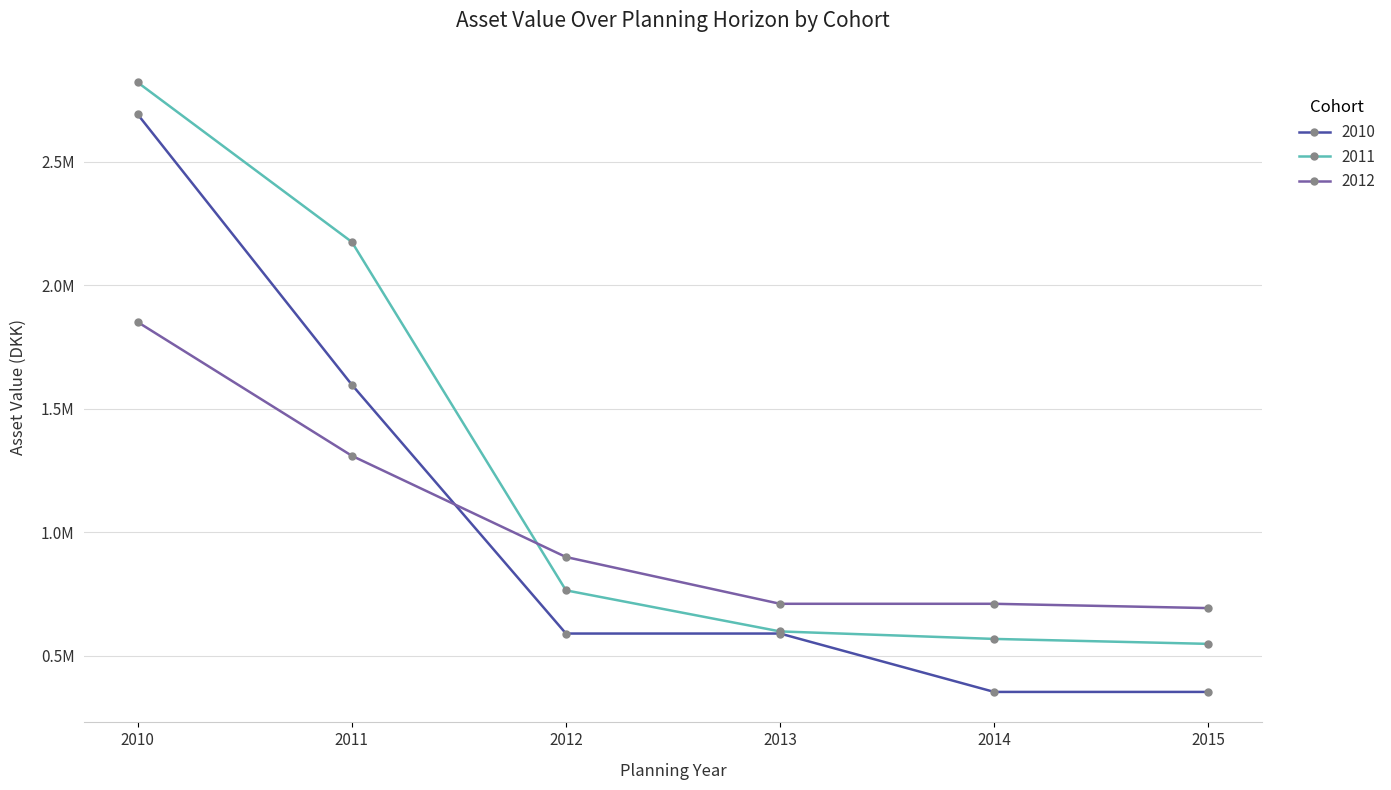

How many intersections are there between 2012 and 2010?

1